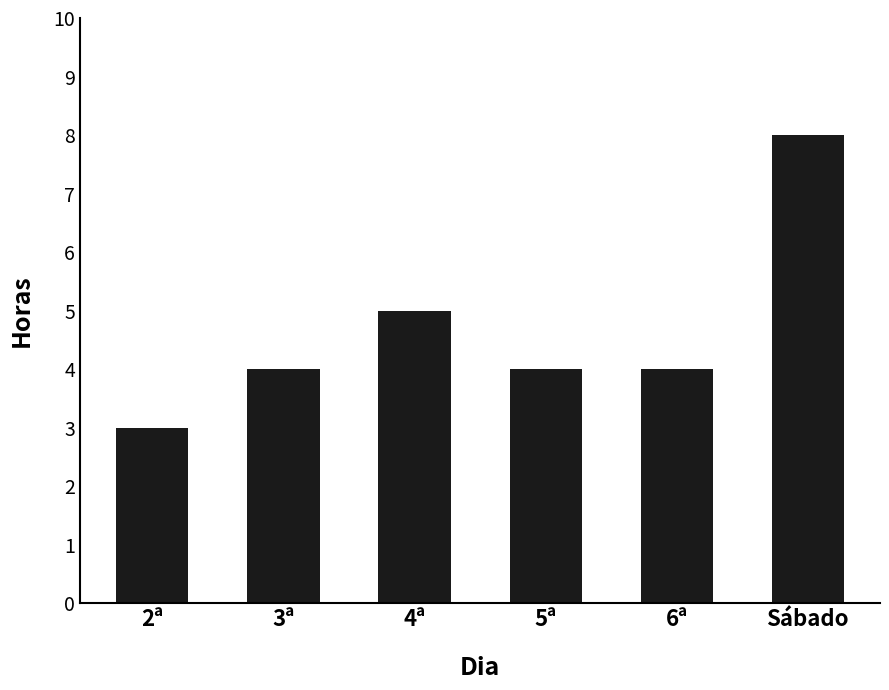

What is the label of the 3rd bar from the right?

5ª